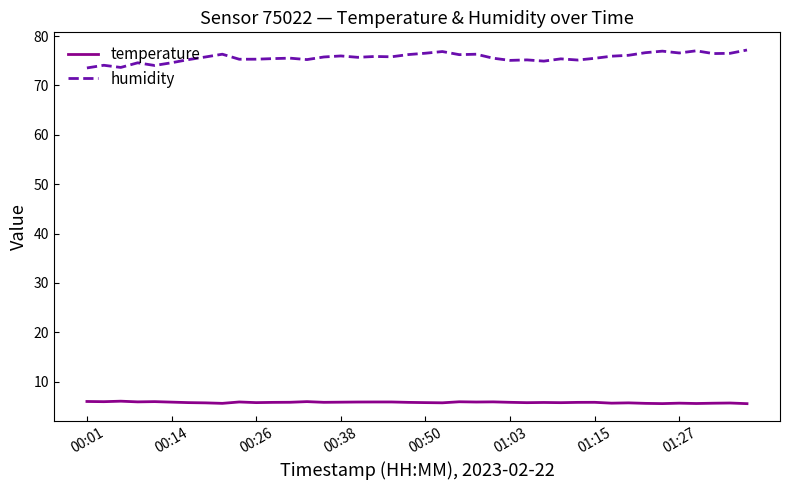

What is the difference between the second highest and second lowest values in the humidity series?

3.4